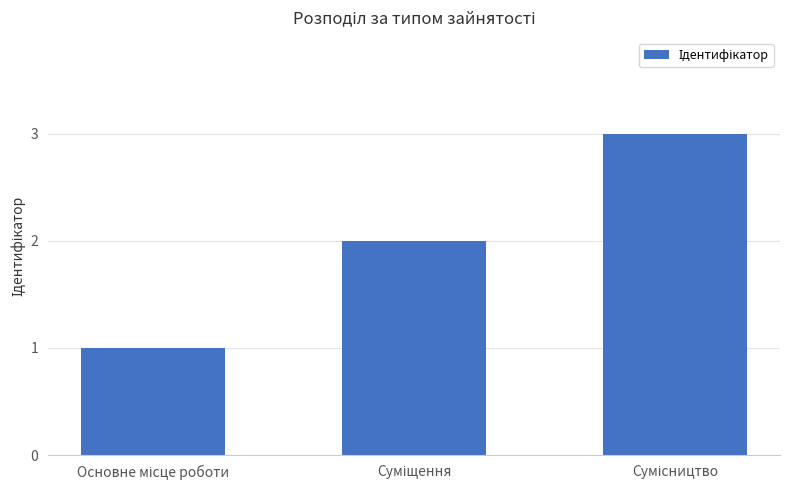

Count the values in the range 1 to 3.

3